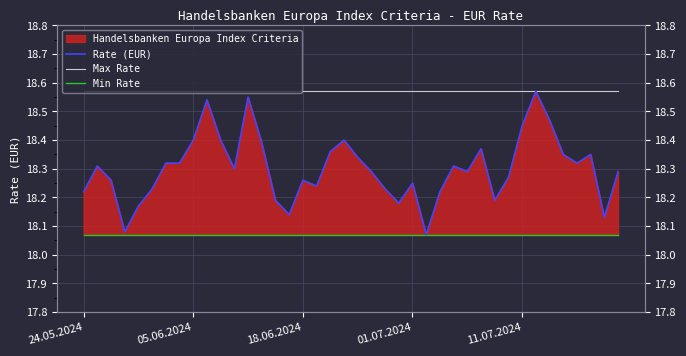

Is it true that Max Rate equals 18.6 at 10?

True